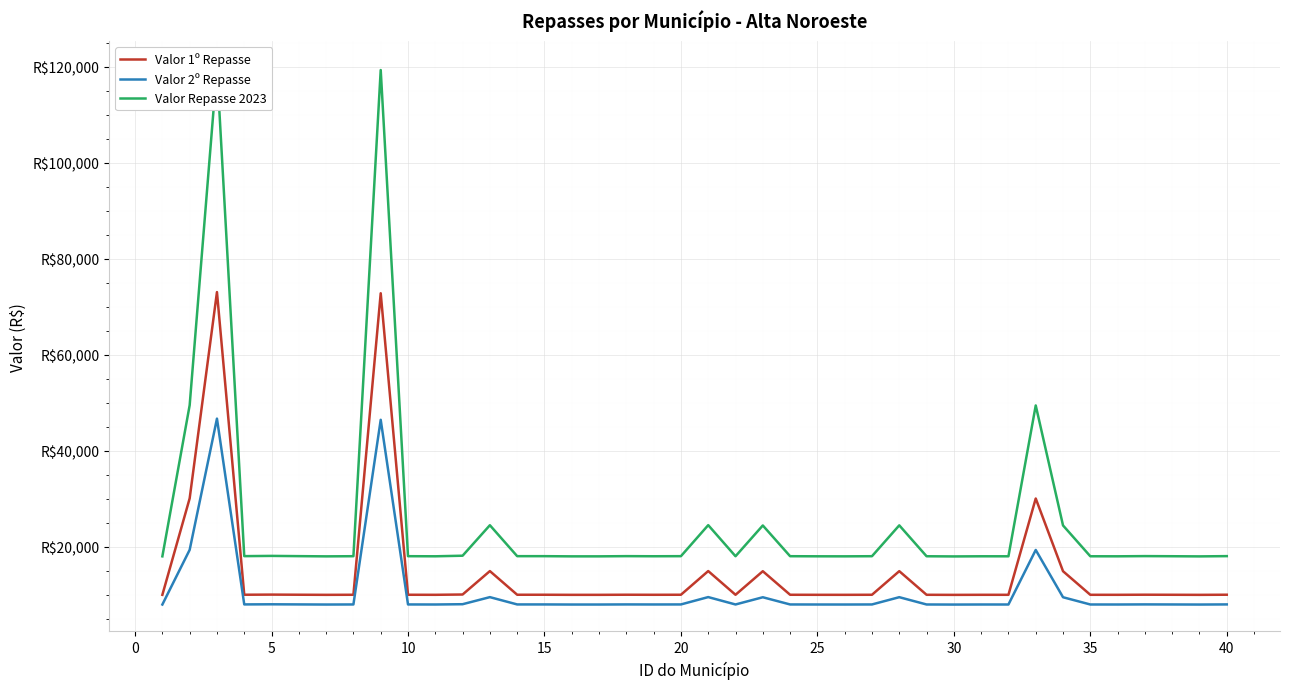

Which category has the lowest value across all series?

30